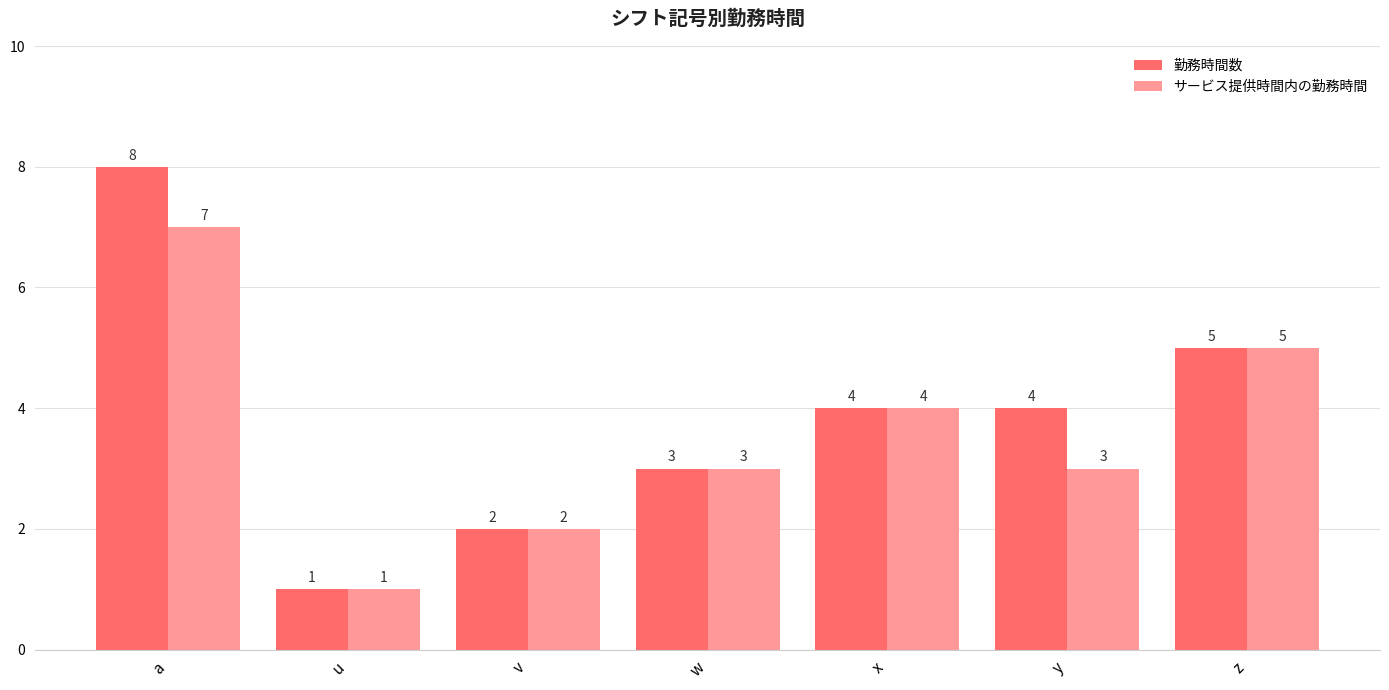

What is the spread (max minus min) of values at y?

1